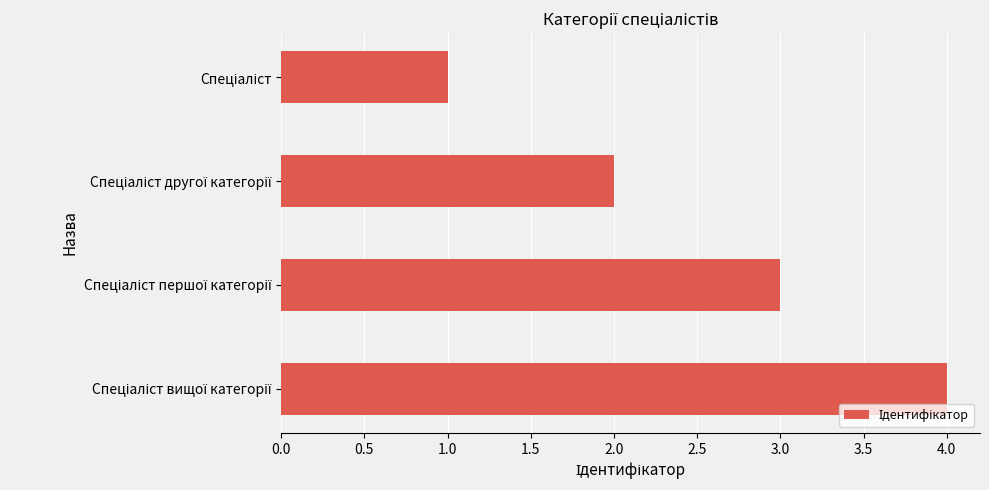

What is the sum of all values?

10